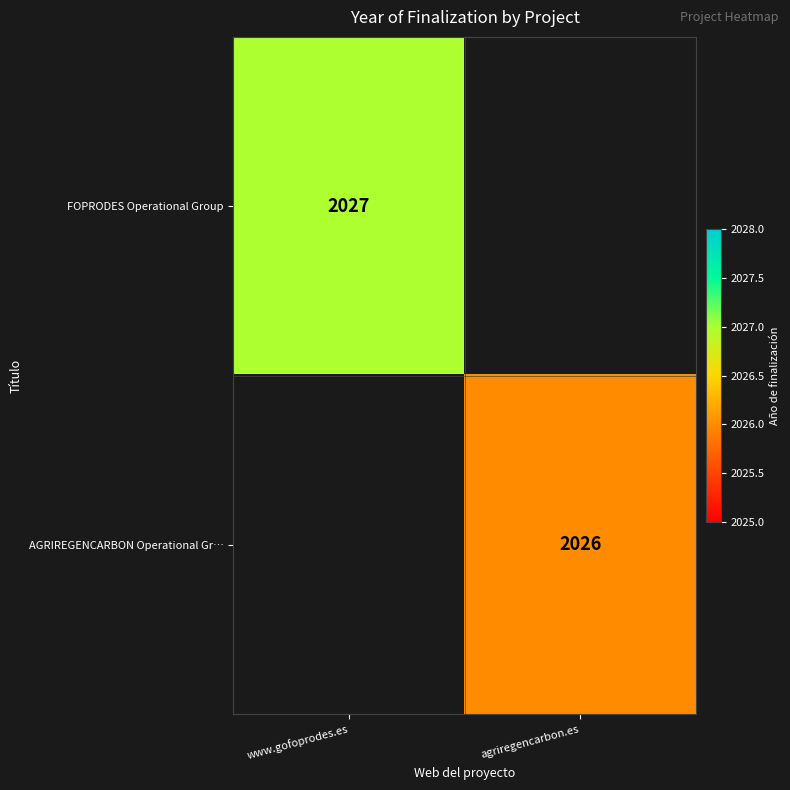

The AGRIREGENCARBON Operational Gr… series shows 968 at agriregencarbon.es. True or false?

False